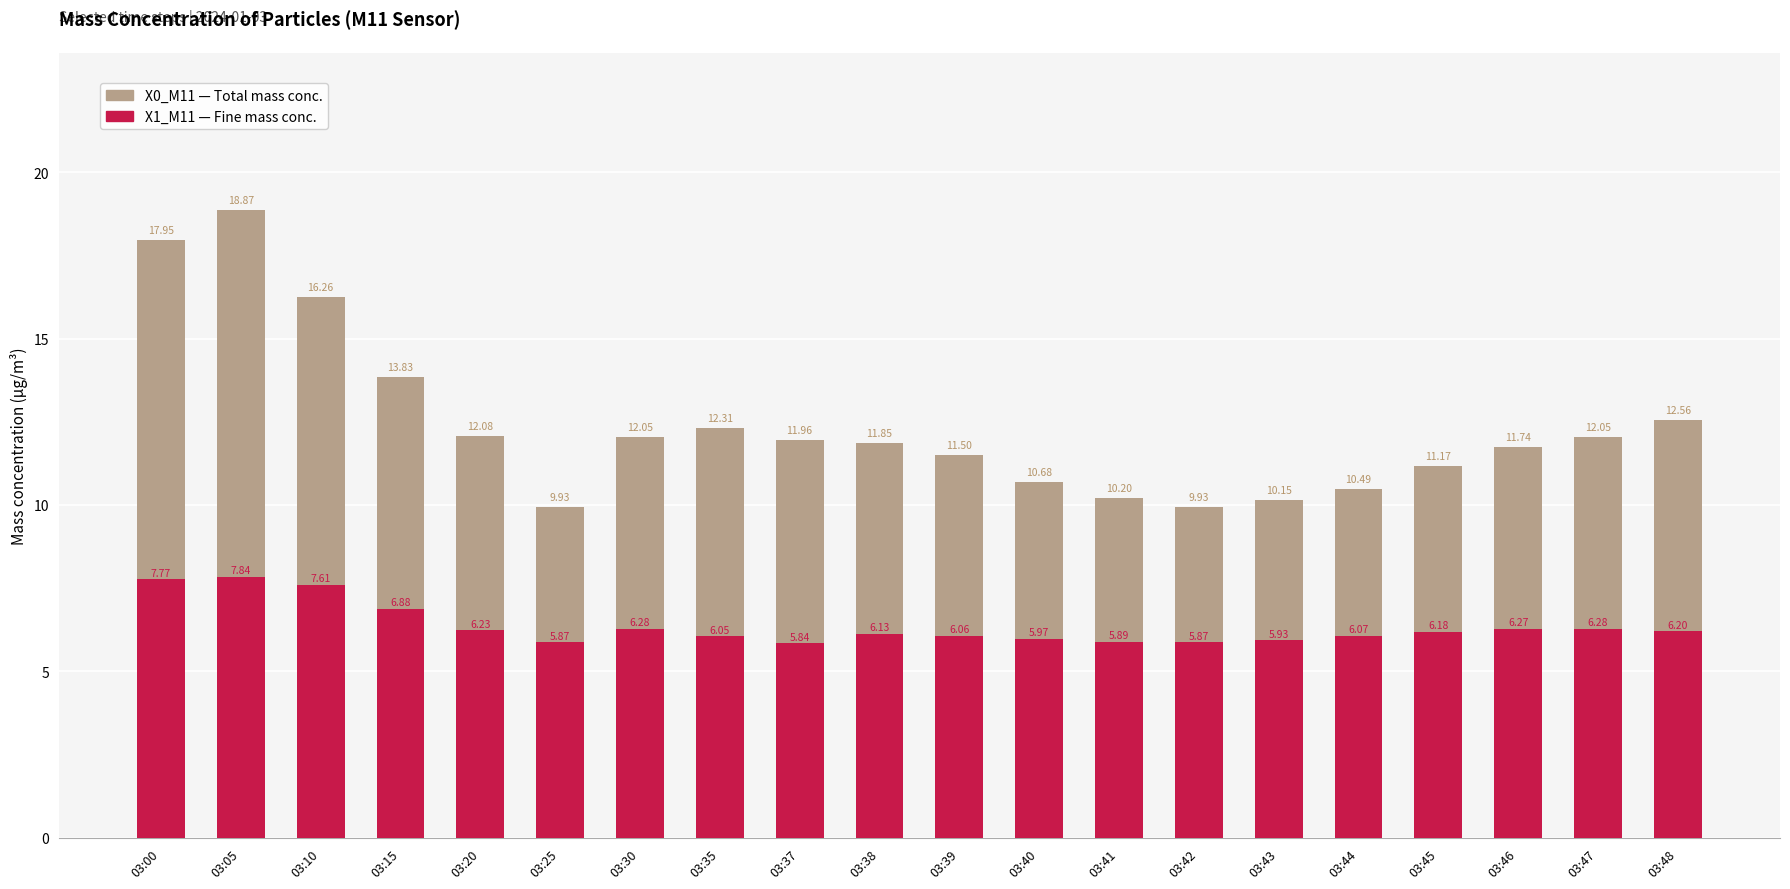

Which label corresponds to the smallest value in the chart?

03:37